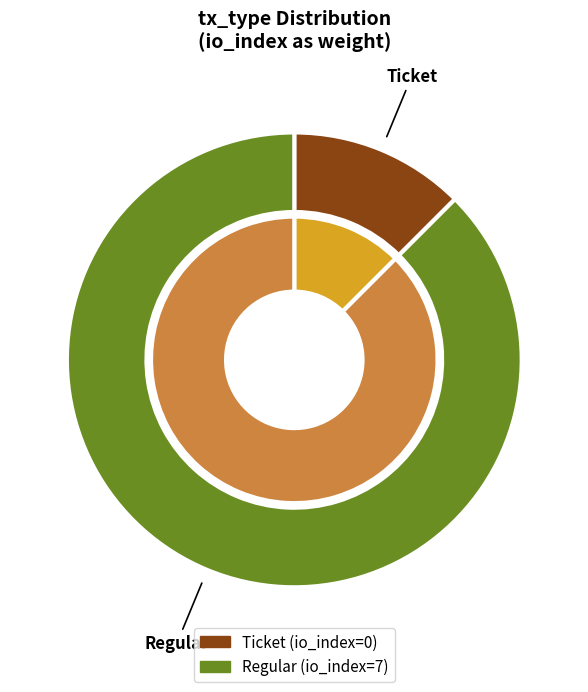

Which category has the smallest portion of the pie?

Ticket